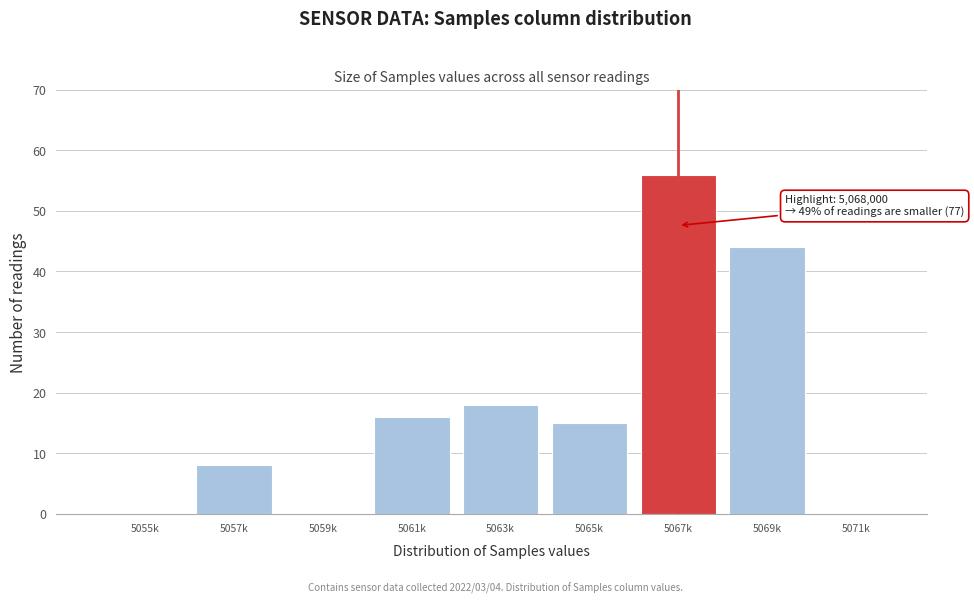

Reading right to left, what are all the values shown in this chart?

5071k=0	5069k=44	5067k=56	5065k=15	5063k=18	5061k=16	5059k=0	5057k=8	5055k=0